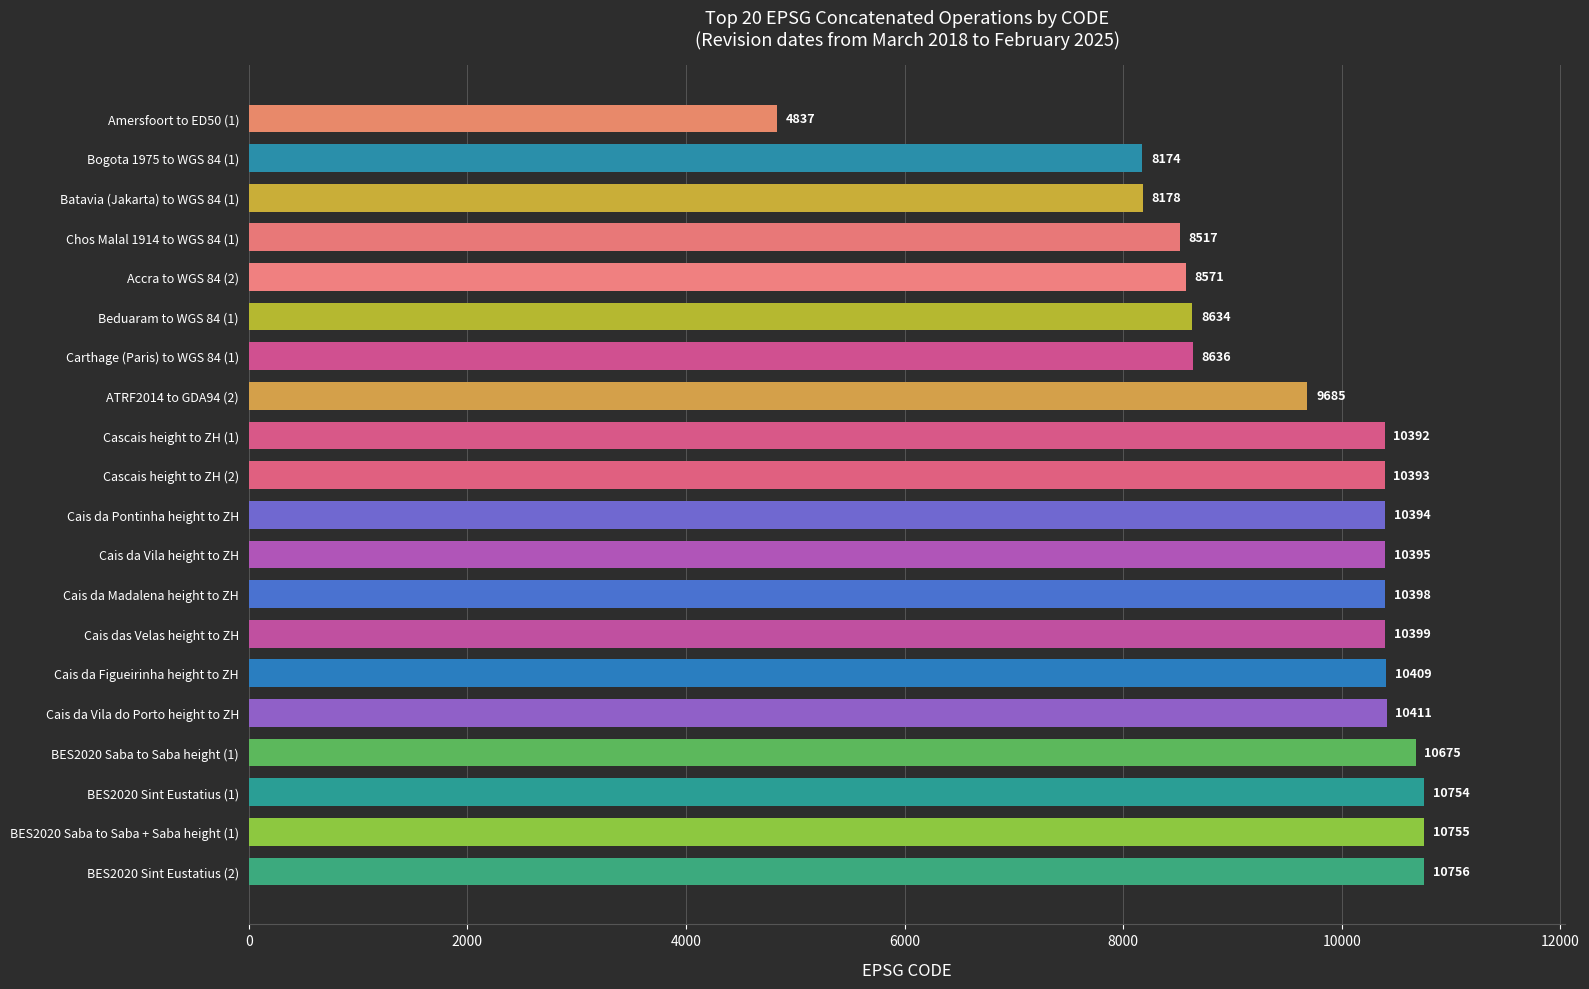

What is the difference between the maximum and minimum values?

5919